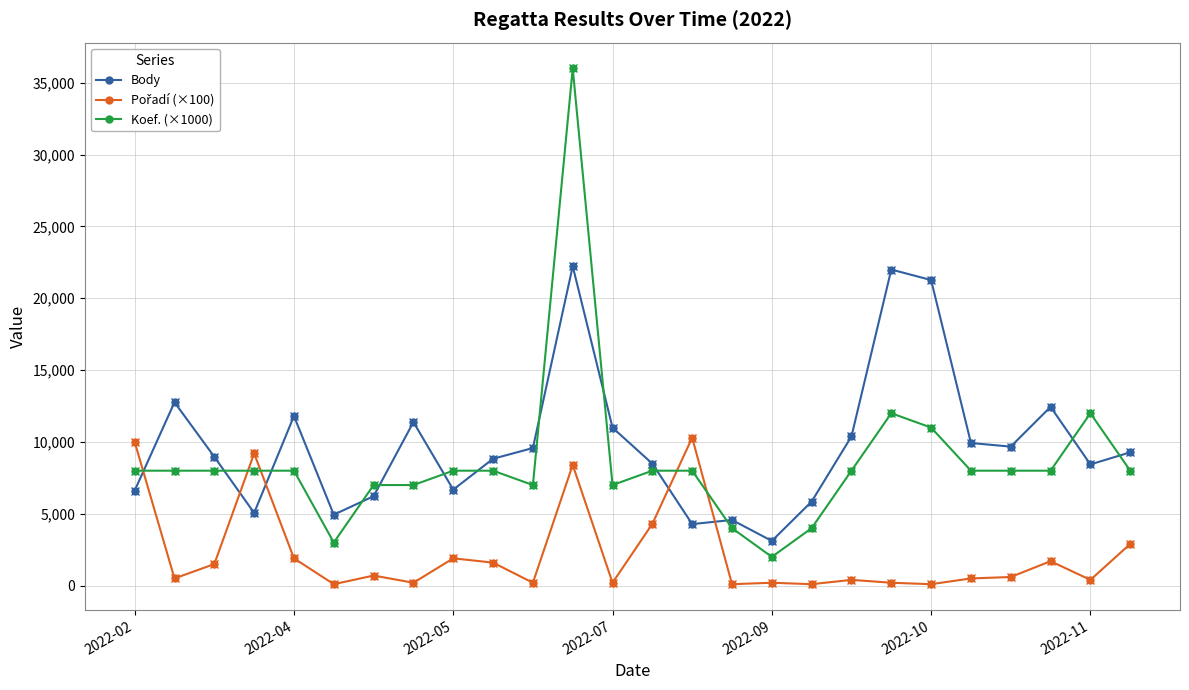

What is the average value of the Body series?

9838